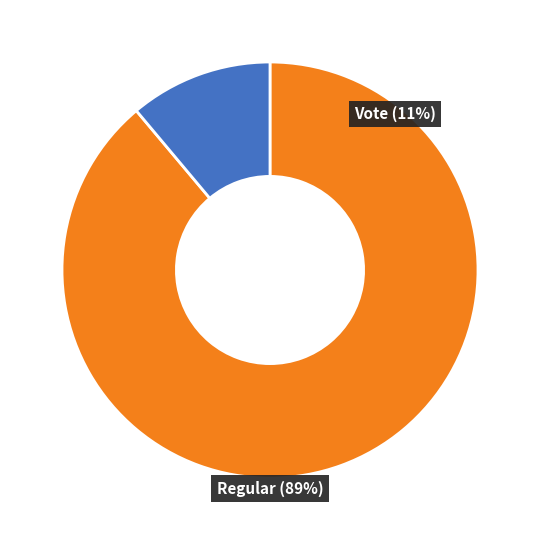

Approximately how many times larger is the value at Vote compared to Regular?

0.1